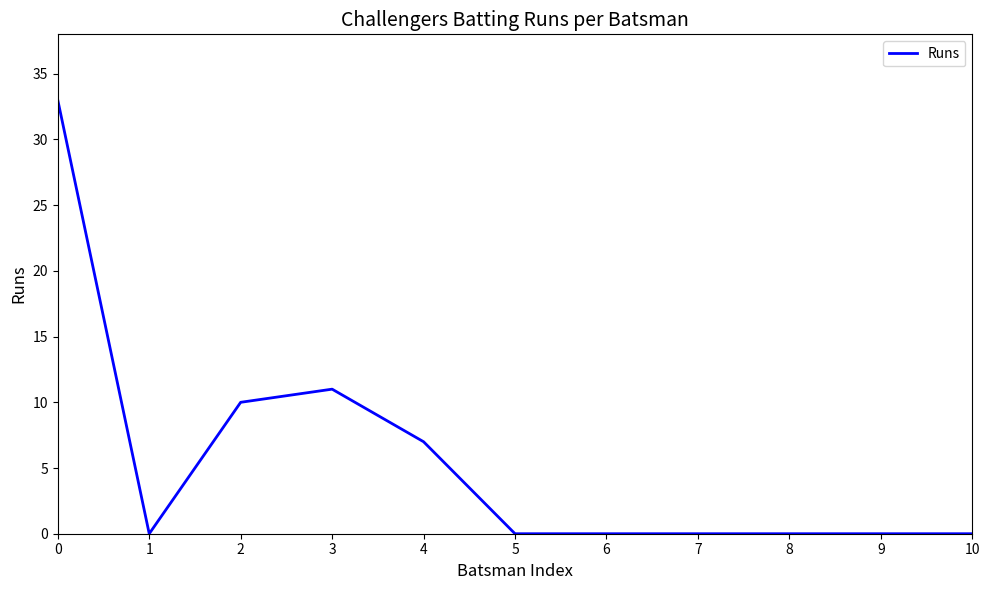

Where is the data nearest to the value 16?

3